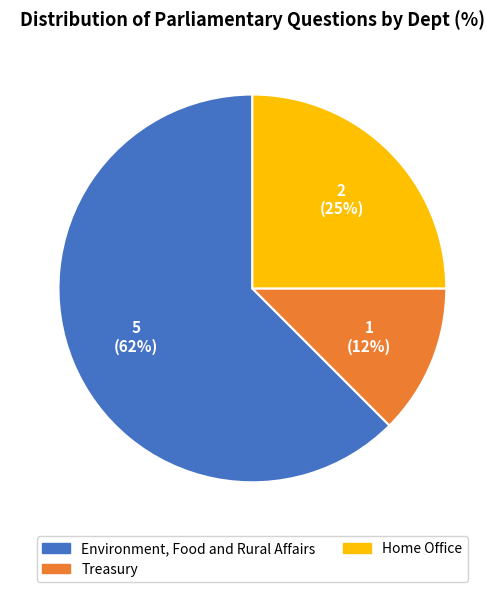

Is there any slice that represents more than half of the pie?

Yes